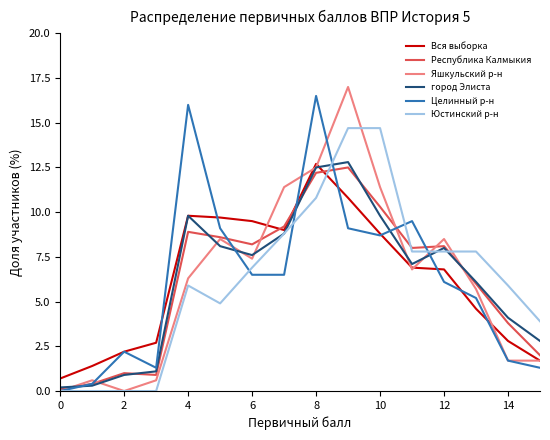

What is the greatest value displayed?

17.0